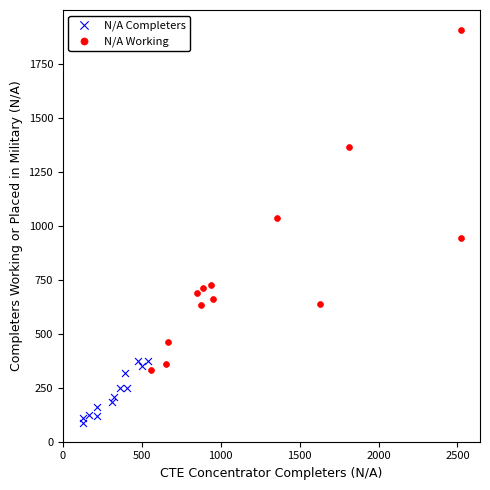

Which series has the largest Y range (max minus min)?

N/A Working